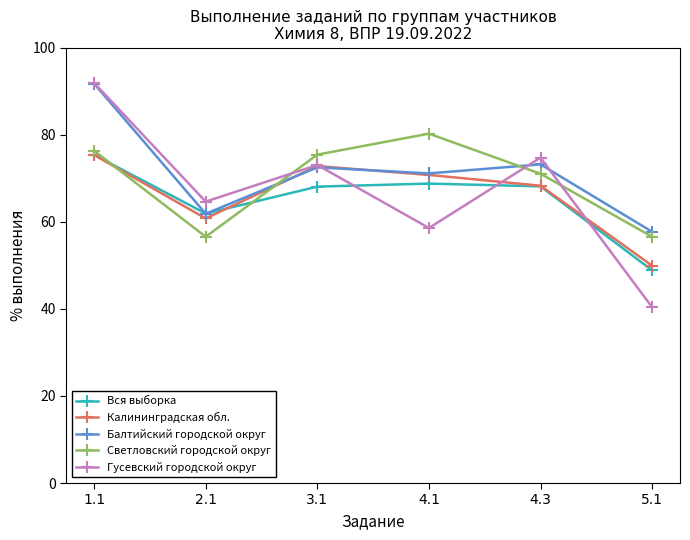

Does the chart have visible grid lines?

No